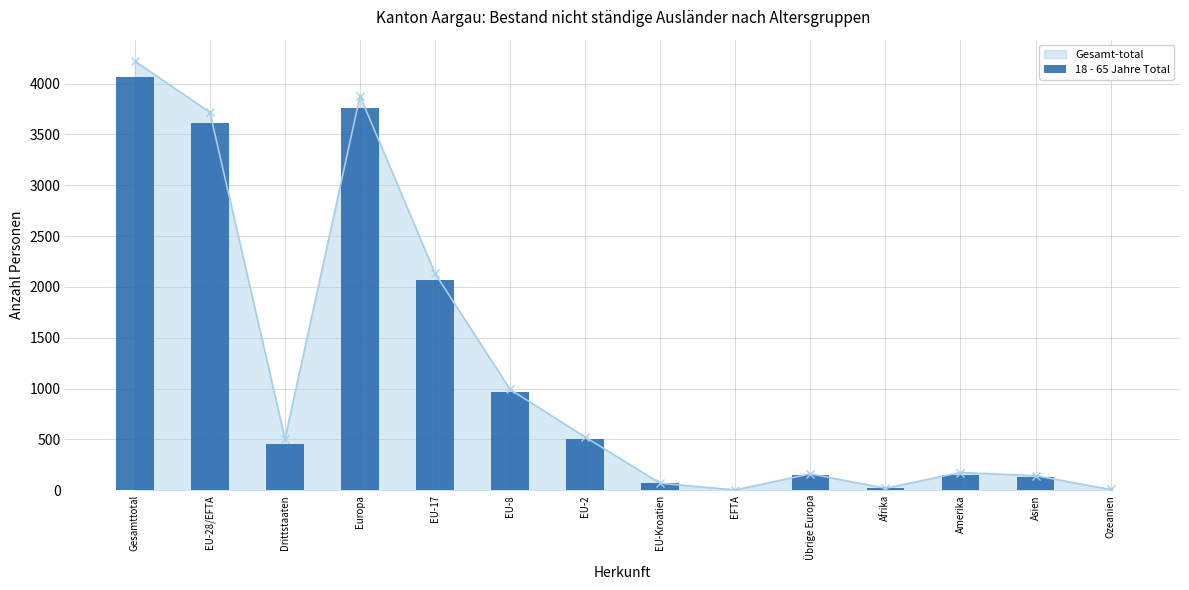

Where is 18 - 65 Jahre Total nearest to the value 2033?

EU-17